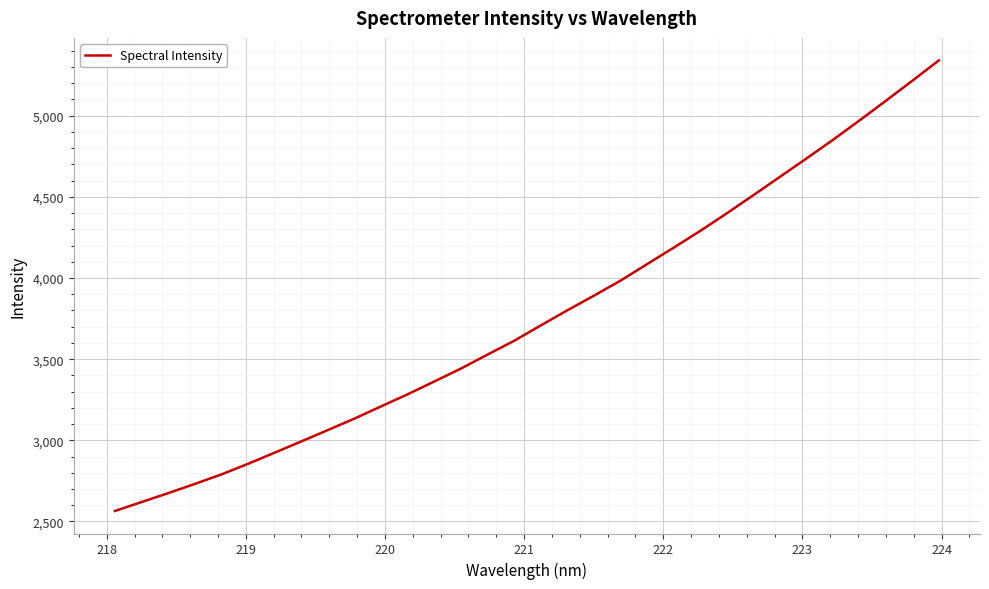

What is the smallest value displayed?

2564.4